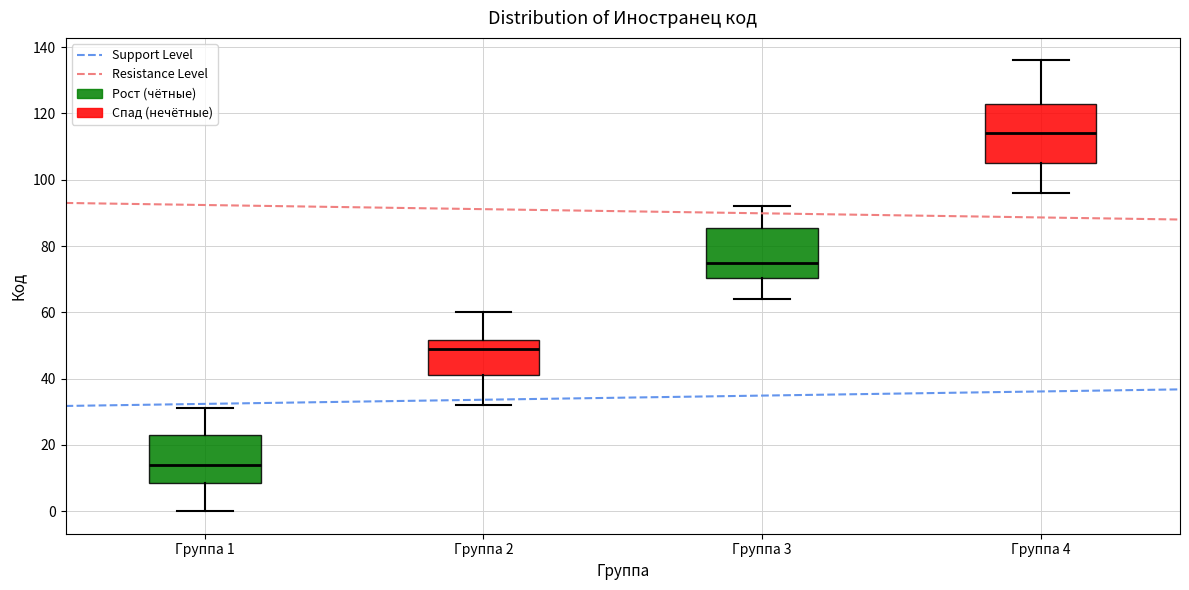

Which box's median line is the highest?

Группа 4